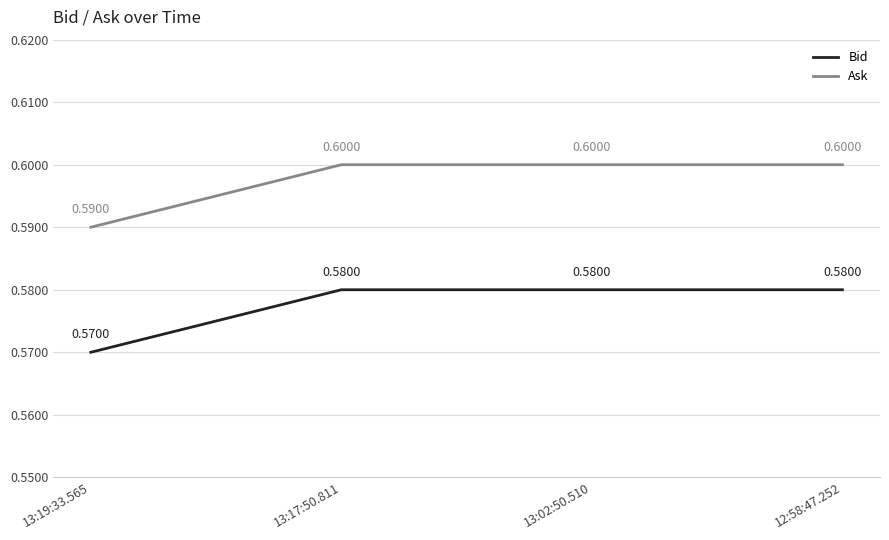

What is the total value across all series at 13:17:50.811?

1.2